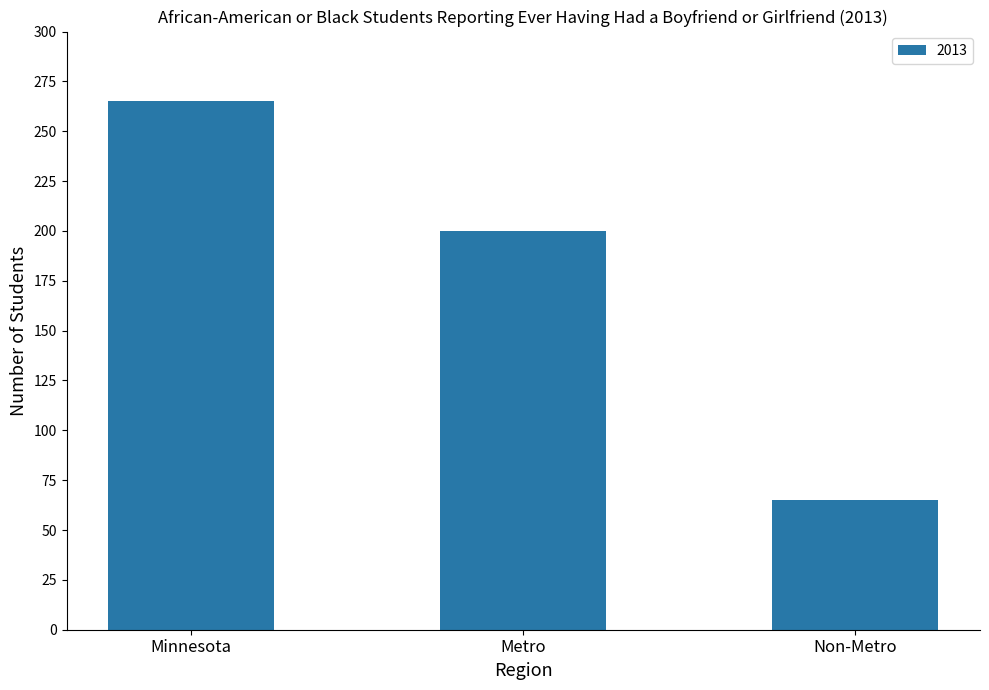

Where does the data first go above 200?

Minnesota